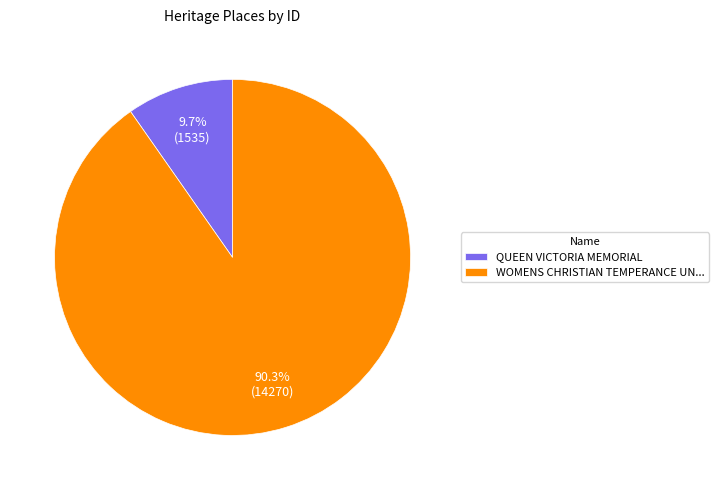

What is the largest slice in the pie chart?

WOMENS CHRISTIAN TEMPERANCE UN...